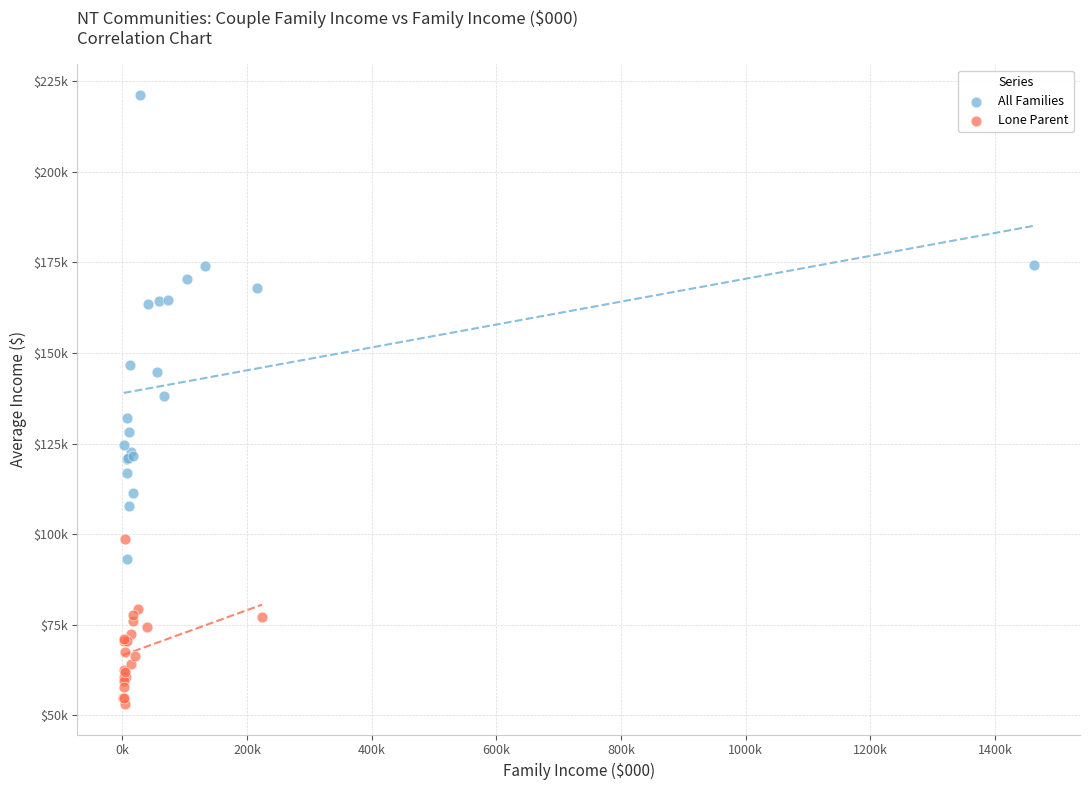

What are all the series names shown in the legend?

All Families, Lone Parent